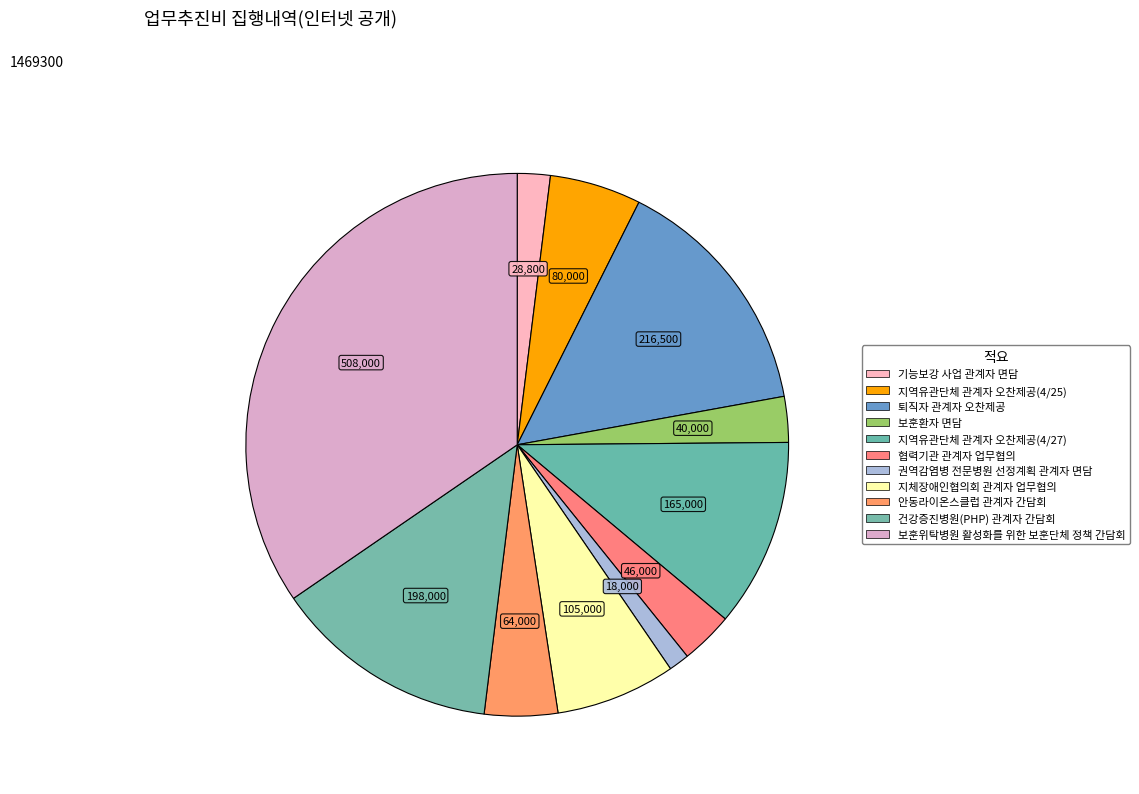

Approximately how many times larger is the value at 안동라이온스클럽 관계자 간담회 compared to 지역유관단체 관계자 오찬제공(4/25)?

0.8